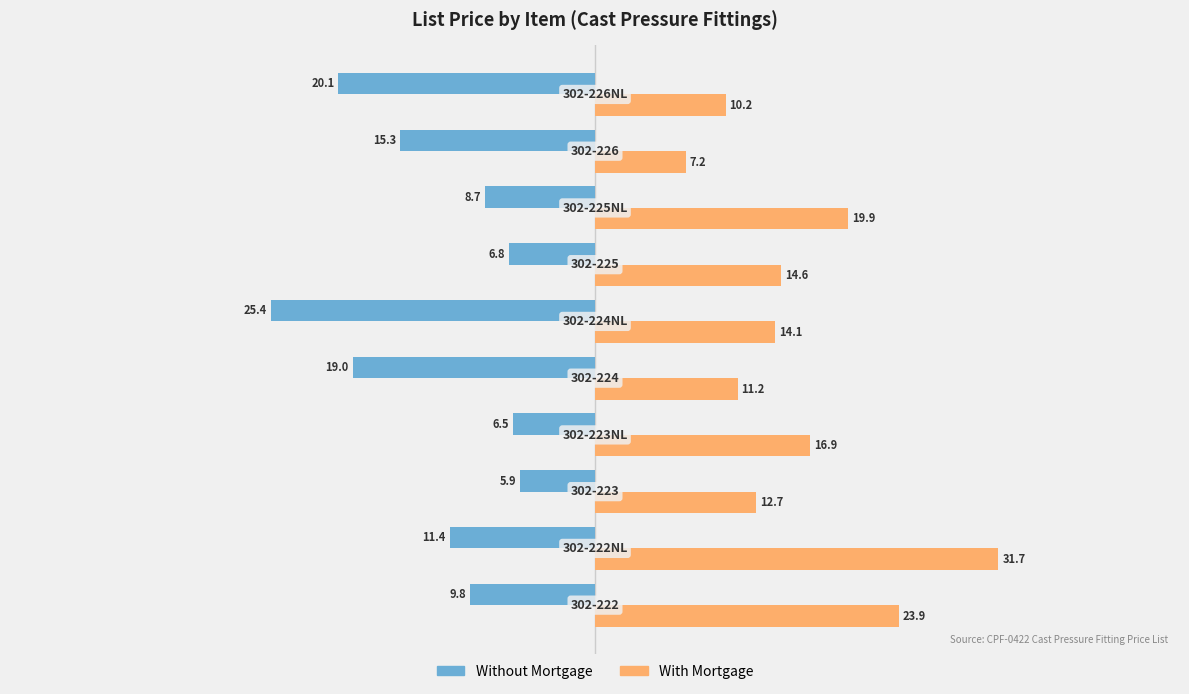

Which series has the largest total across all categories?

With Mortgage